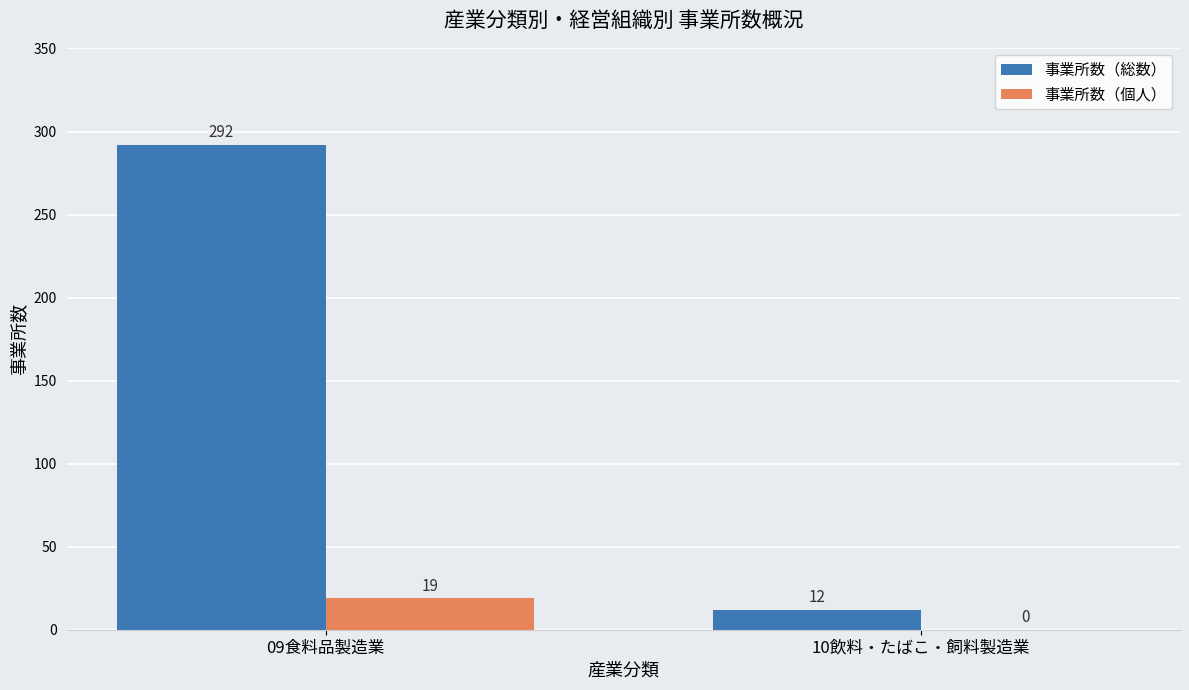

Which category has the highest value in the 事業所数（総数） series?

09食料品製造業